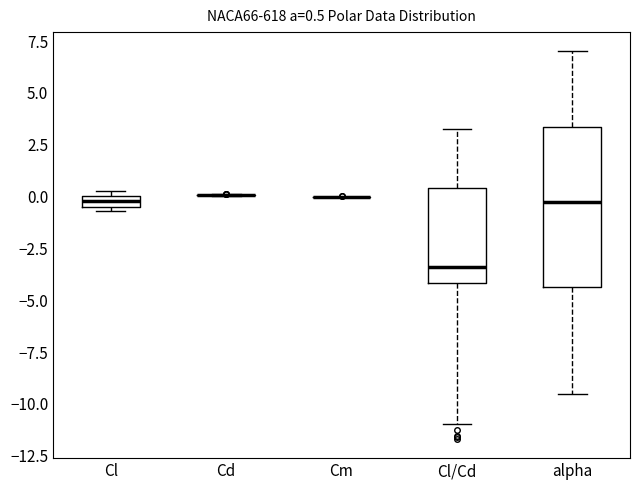

Comparing the boxes themselves (not the whiskers), which one is the tallest?

alpha